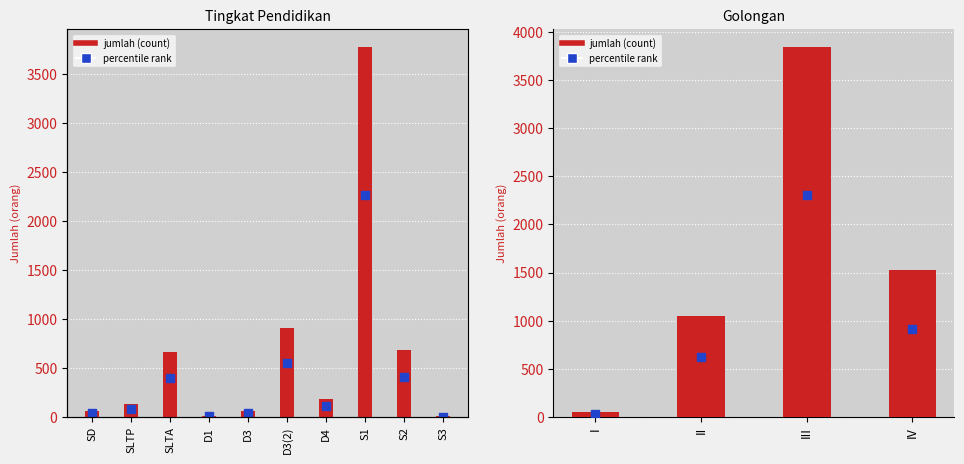

At how many categories does at least one series exceed 1133?

2